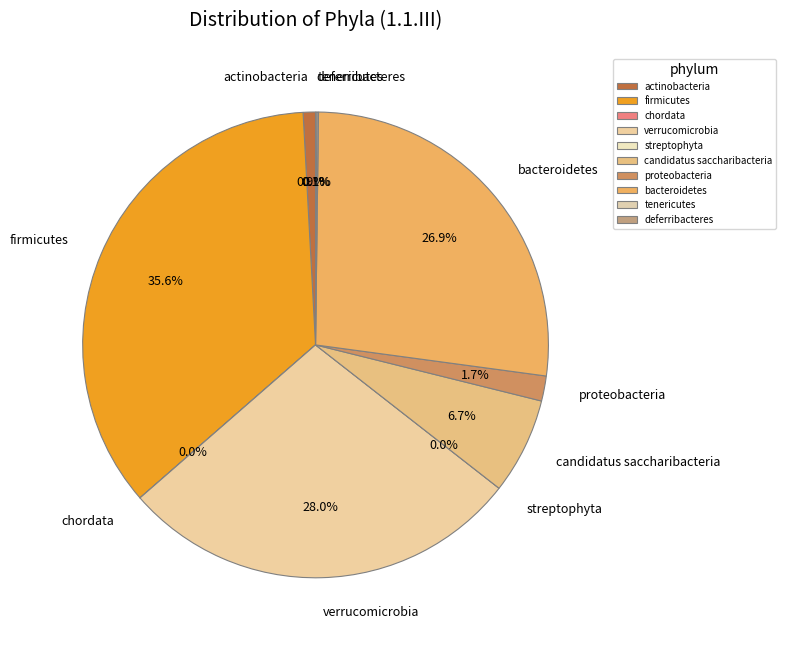

True or false: tenericutes accounts for 0% of the total.

True